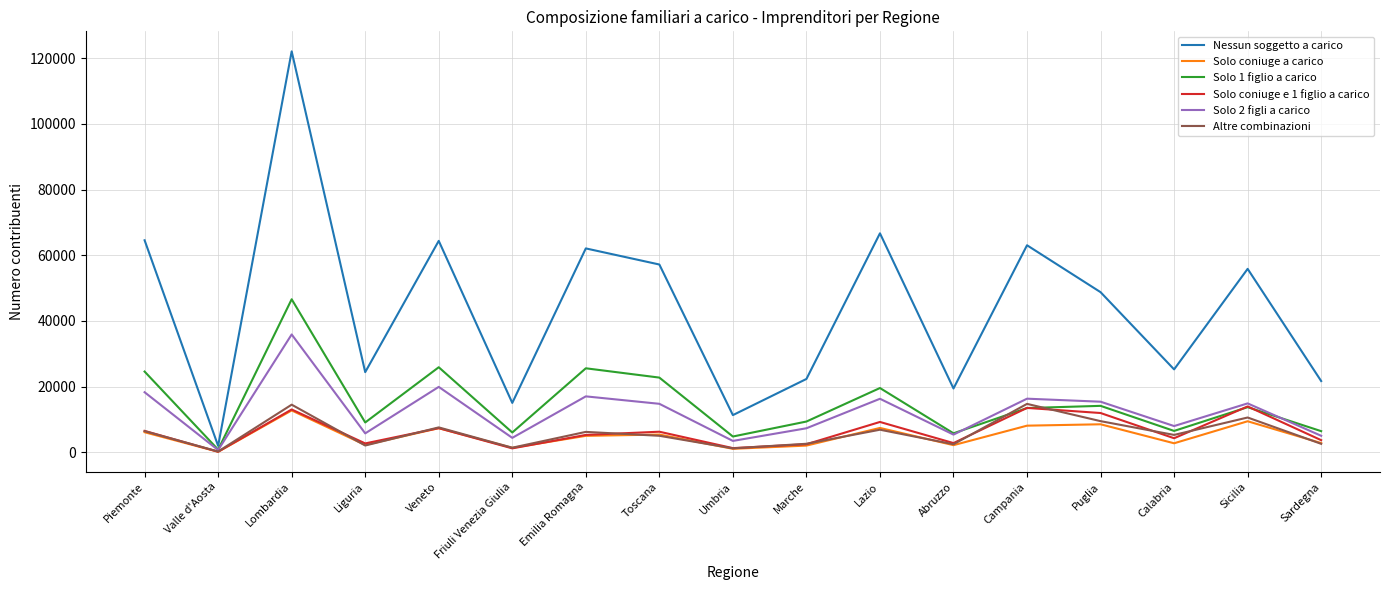

What position from the left is Campania?

13